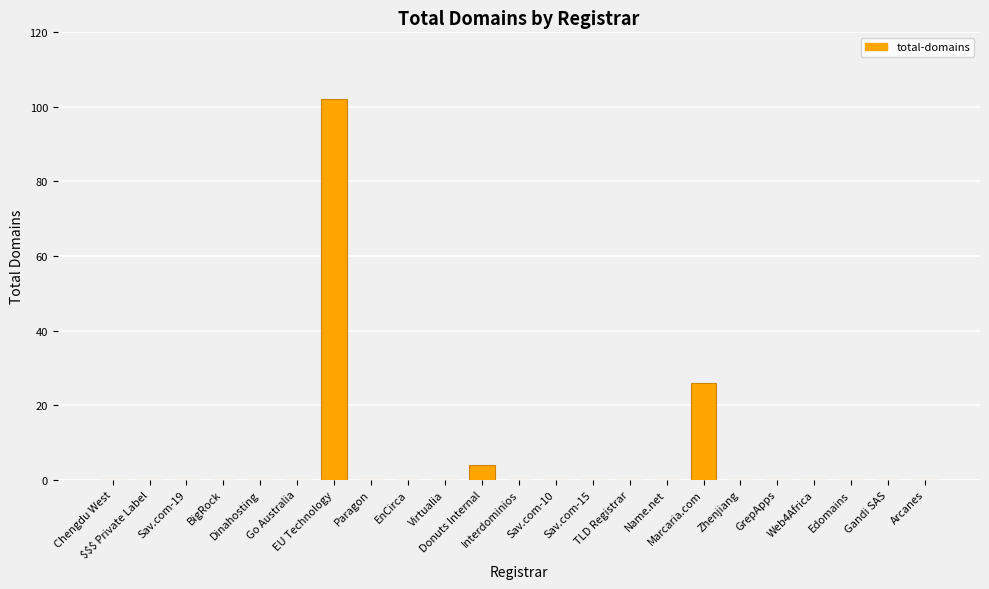

How many categories are shown in the chart?

23